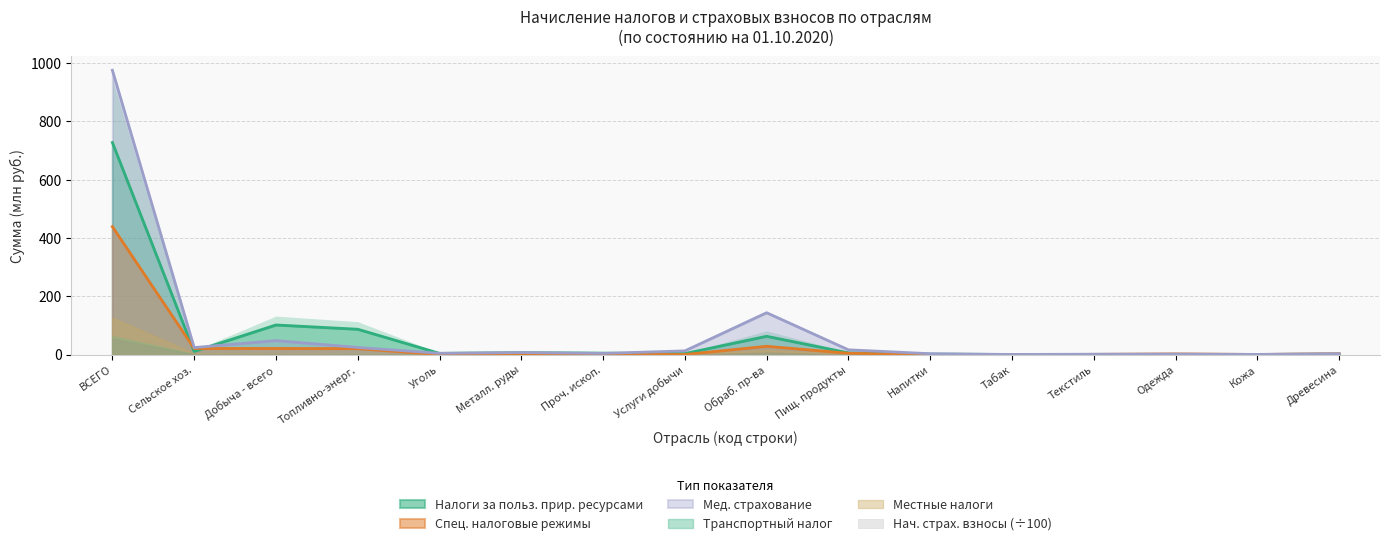

Where is Налоги за польз. прир. ресурсами nearest to the value 363?

Добыча - всего